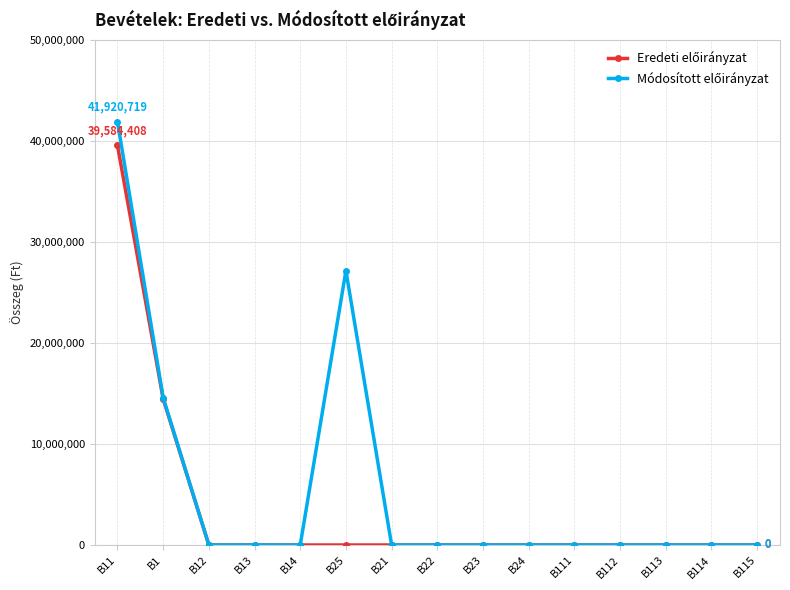

What is the greatest value displayed?

41920719